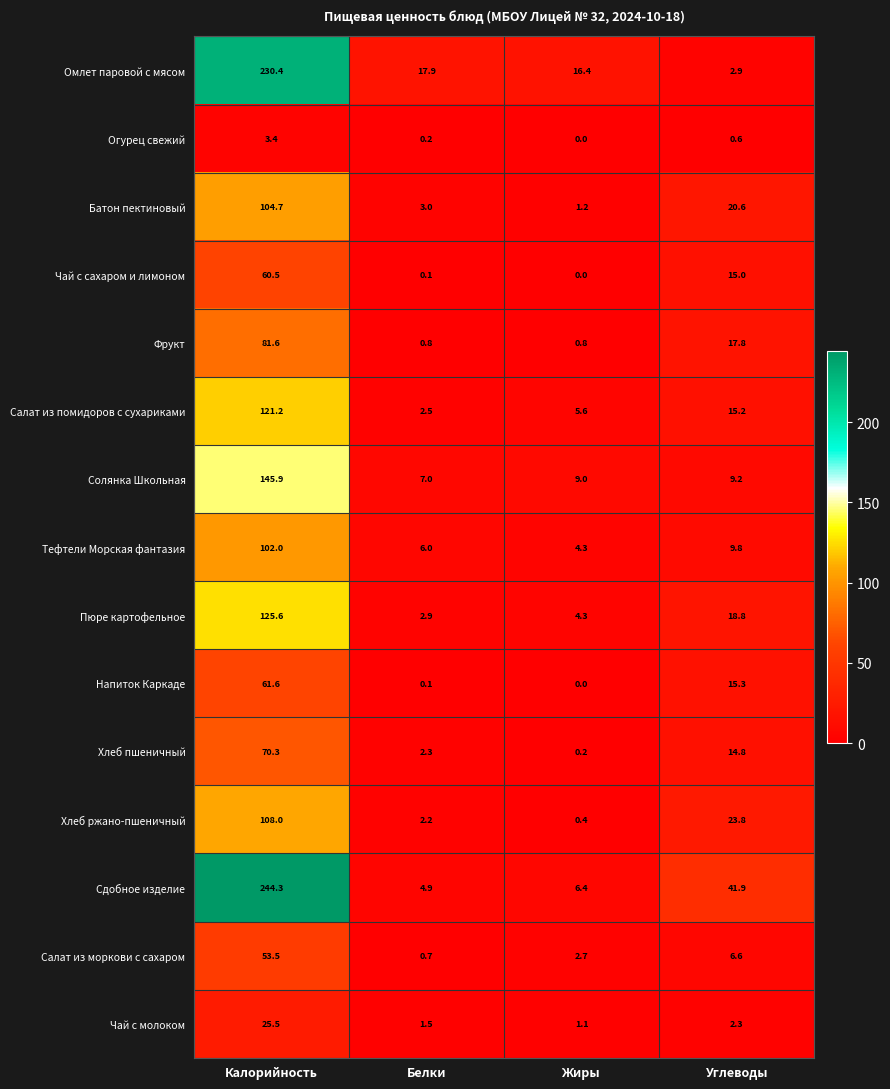

Between Жиры and Углеводы, which series saw the biggest shift?

Сдобное изделие